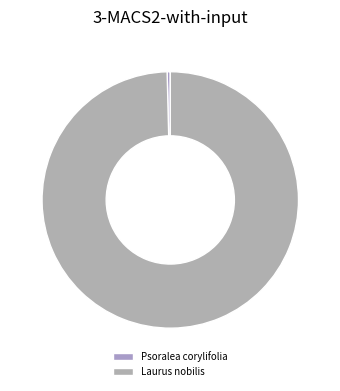

True or false: Laurus nobilis accounts for 99% of the total.

False